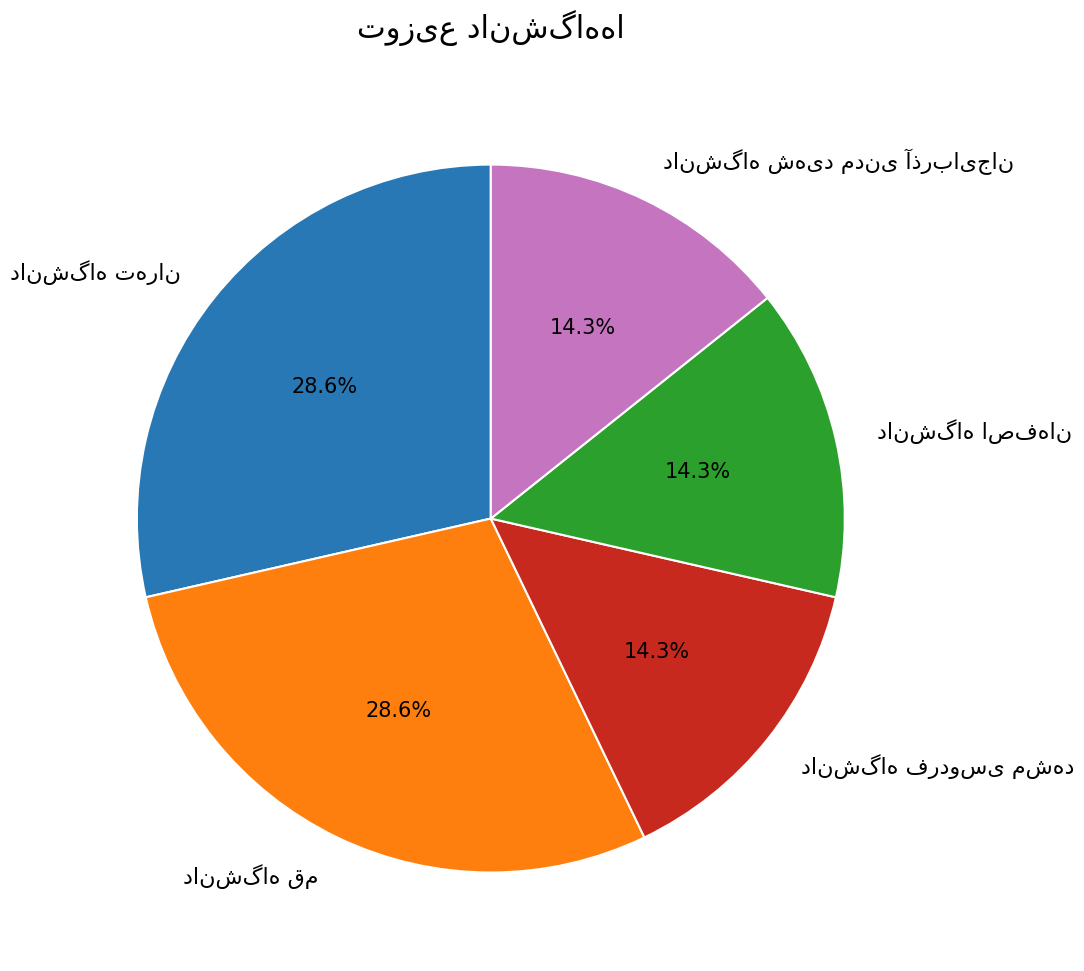

Does any single category account for the majority?

No